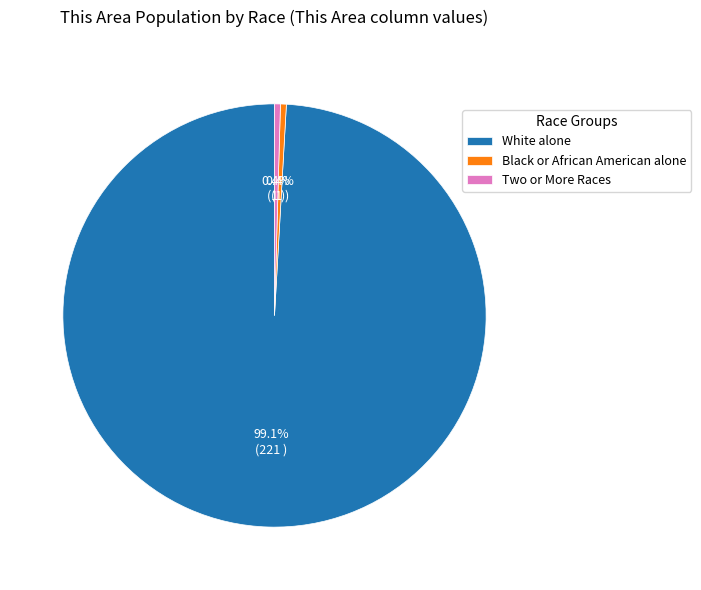

Which has a higher value, White alone or Two or More Races?

White alone